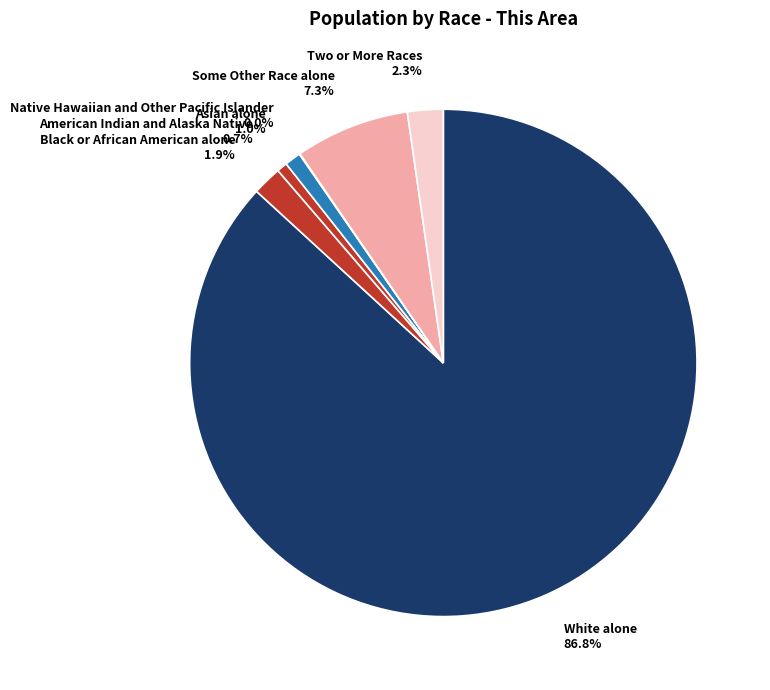

Is there any slice that represents more than half of the pie?

Yes